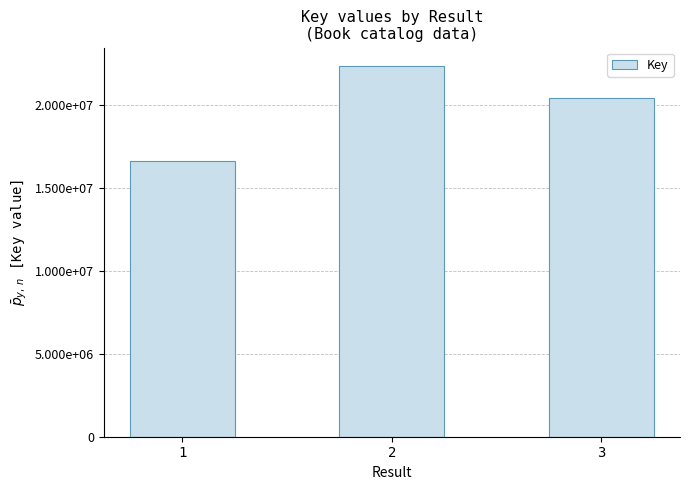

Reading left to right, transcribe all the data shown in this chart.

1=16621883	2=22330956	3=20401883